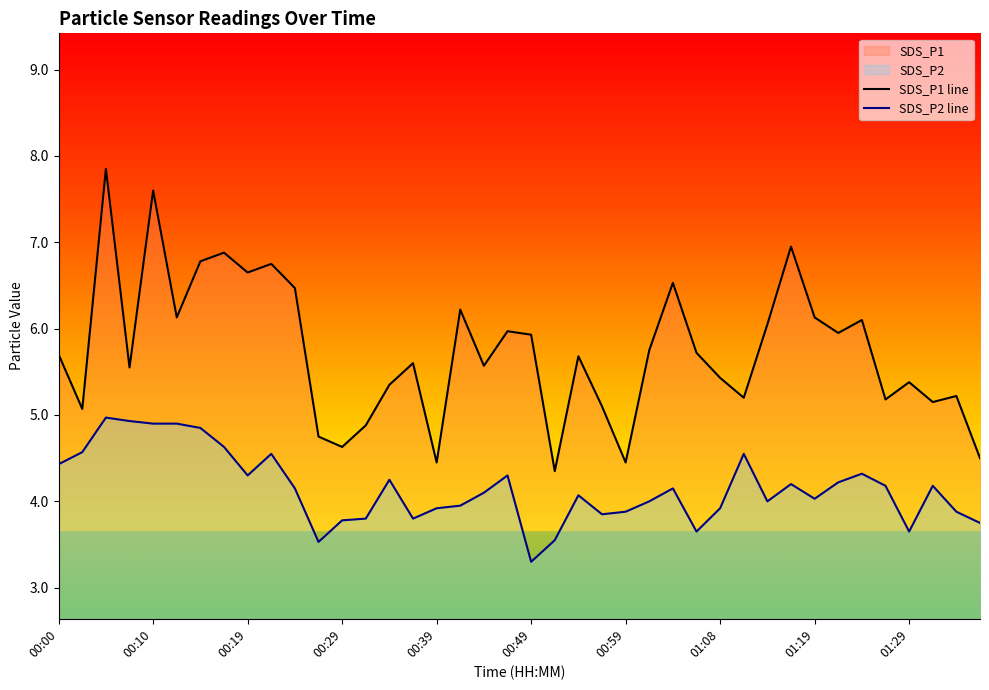

What value does the SDS_P1 line series have at 00:10?

7.6